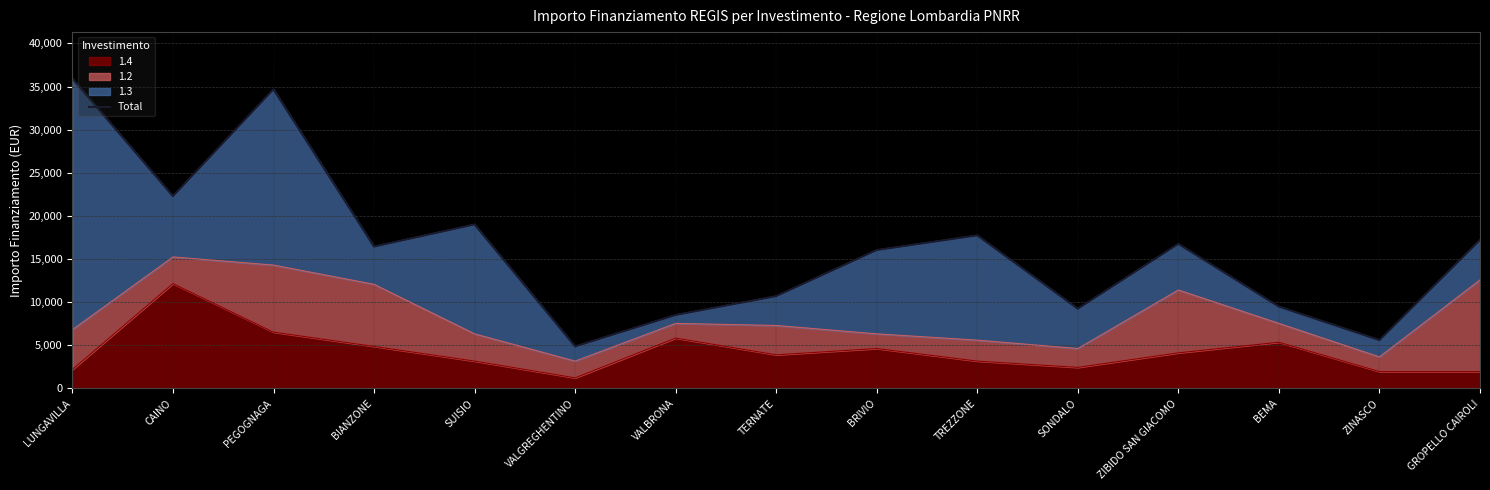

How many interior local peaks (higher than both neighbors) does the data have?

4